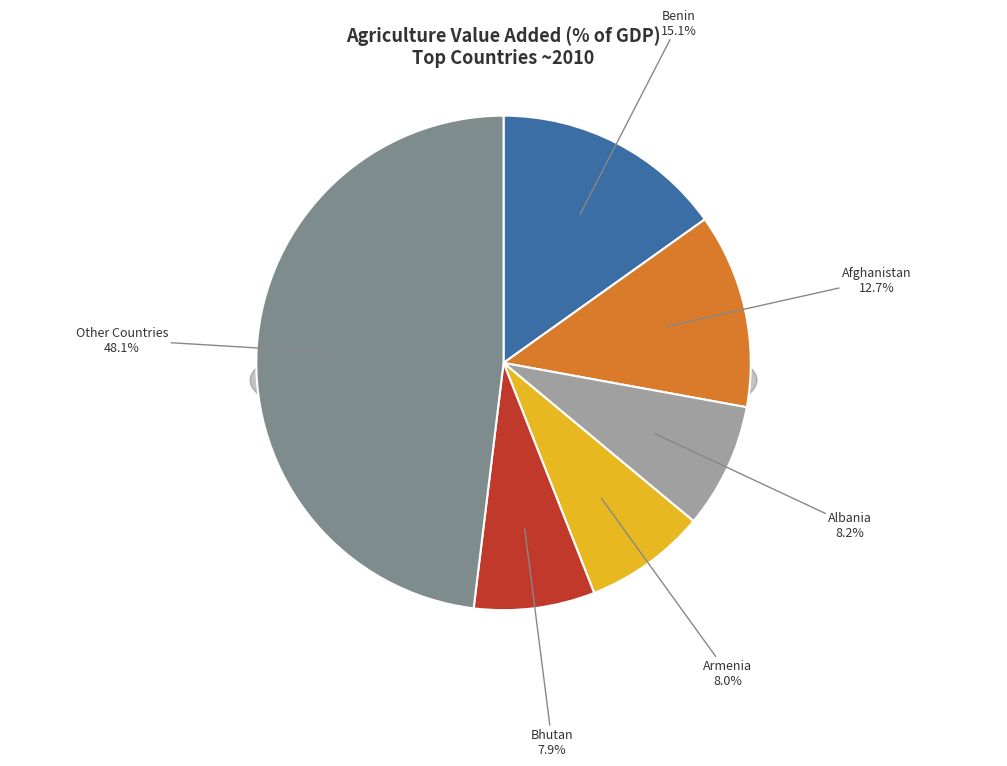

Does Bosnia and Herzegovina account for over 50% of the chart?

No